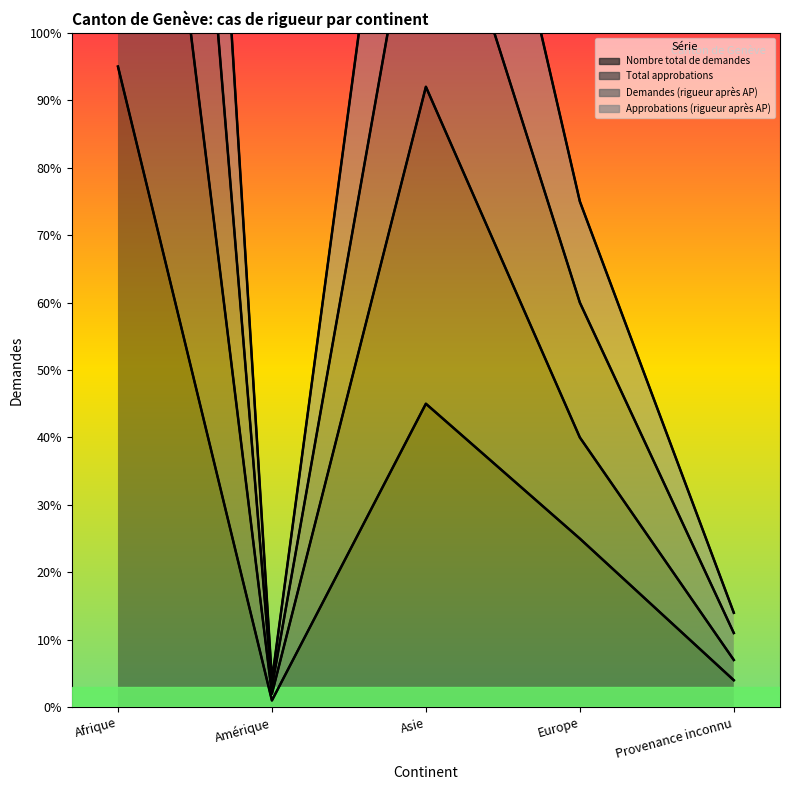

What position from the left is Asie?

3